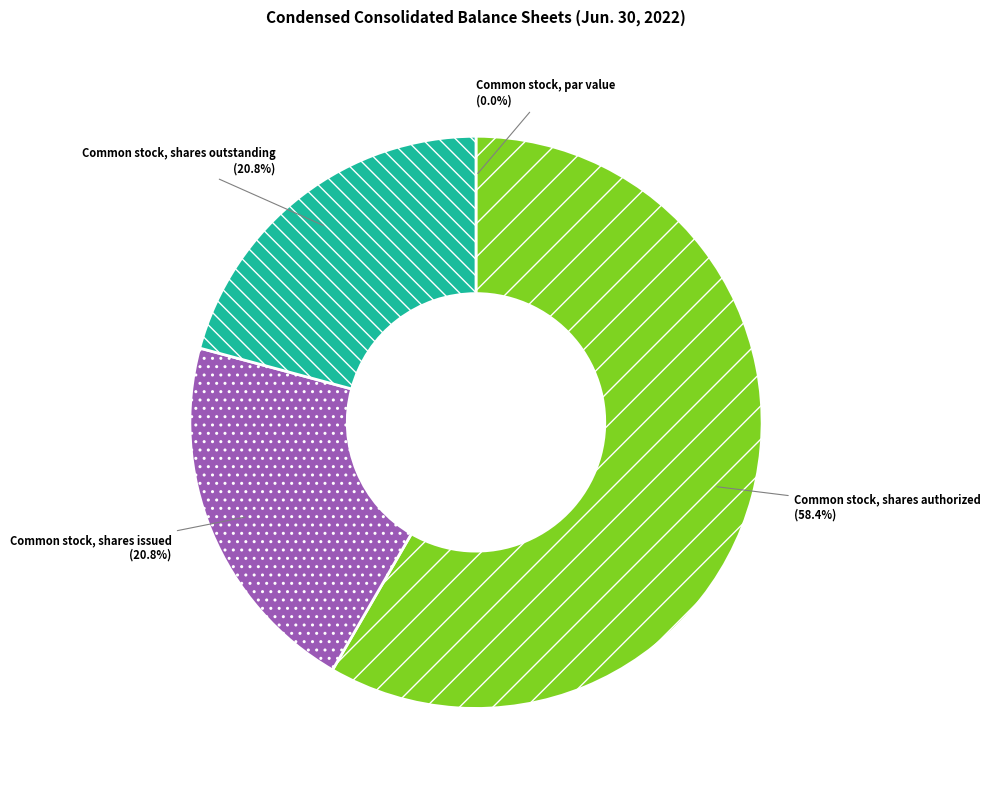

Is it true that Common stock, shares authorized is 68% of the pie?

False